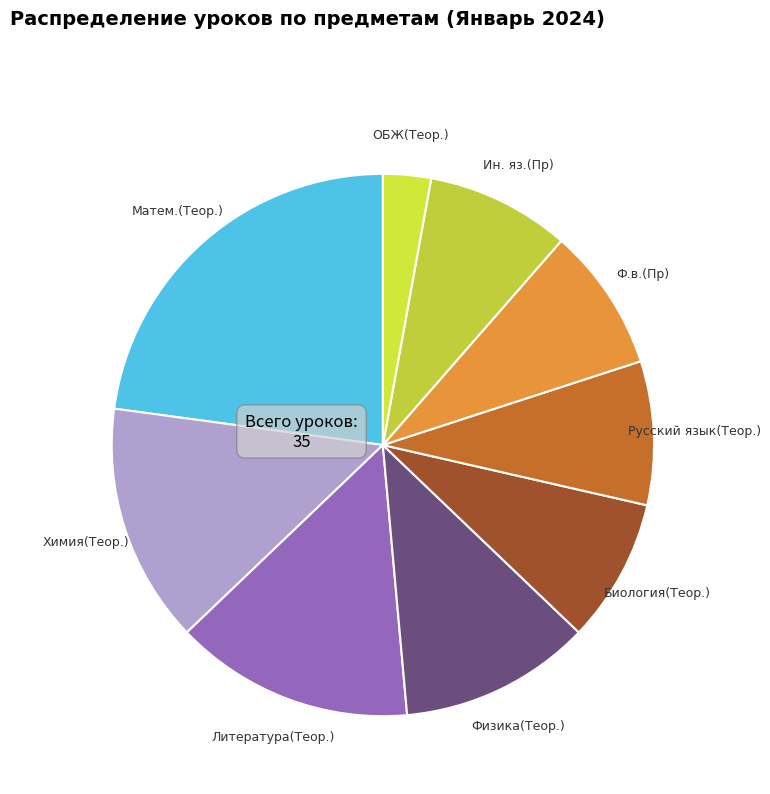

Which category has the smallest portion of the pie?

ОБЖ(Теор.)